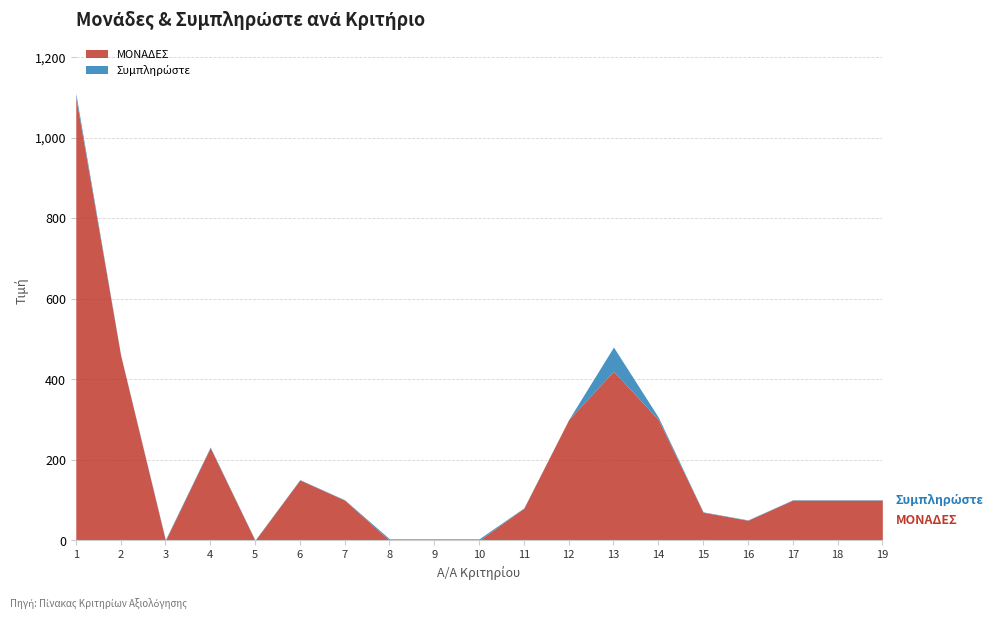

Which label corresponds to the smallest value in the chart?

3